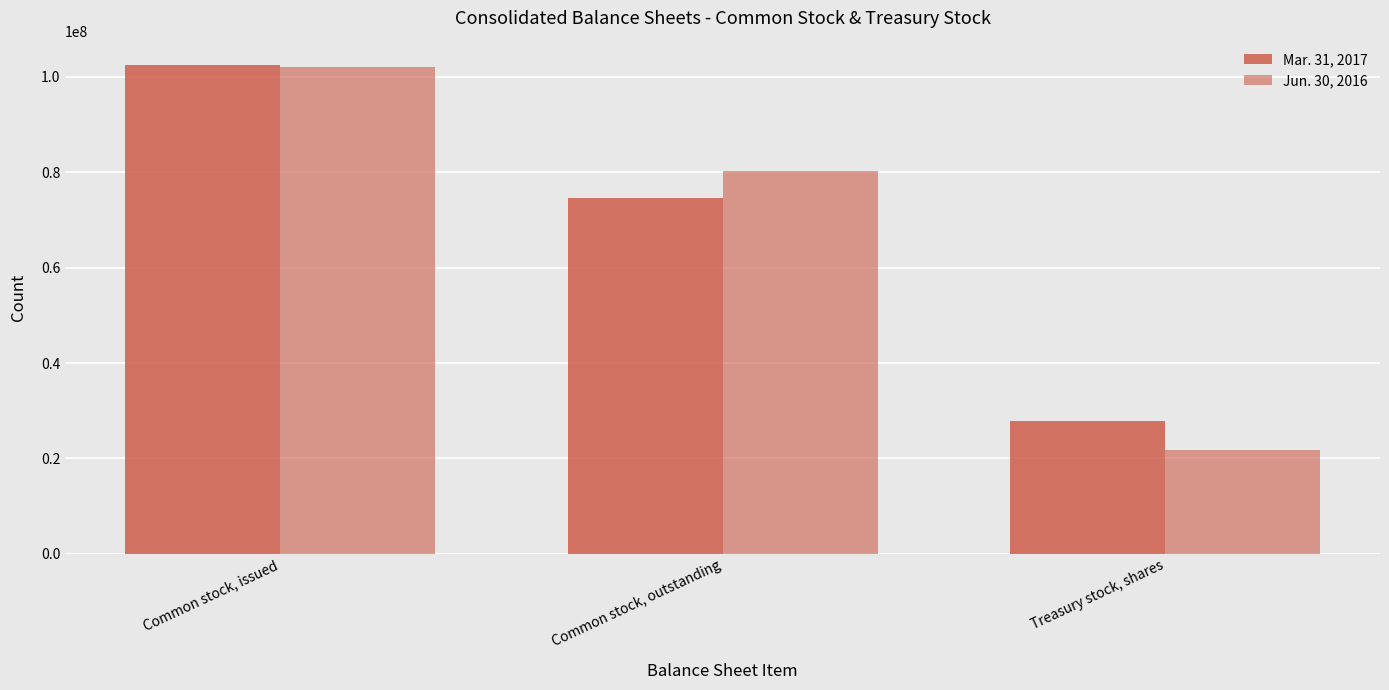

Reading left to right, transcribe all the data shown in this chart.

Mar. 31, 2017: Common stock, issued=102484948	Common stock, outstanding=74661804	Treasury stock, shares=27823144
Jun. 30, 2016: Common stock, issued=102031960	Common stock, outstanding=80177950	Treasury stock, shares=21854010